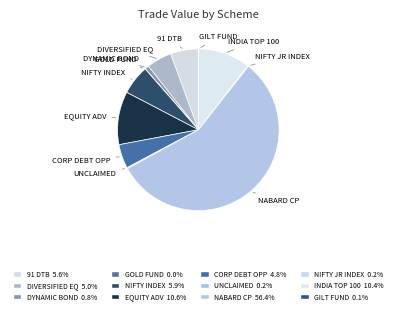

Which slice represents more than half of the pie?

NABARD CP